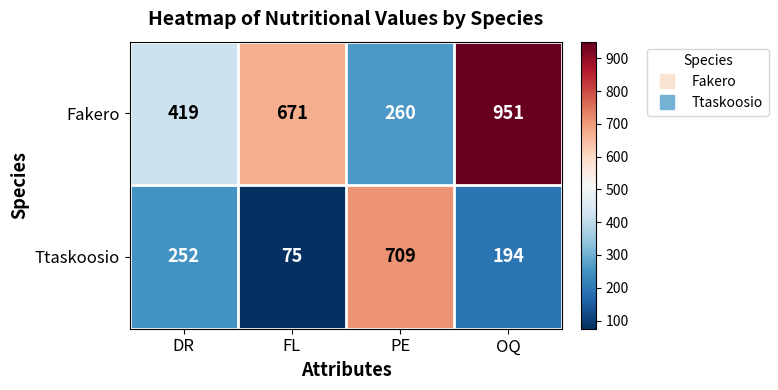

True or false: Ttaskoosio has a value of 75 at FL.

True